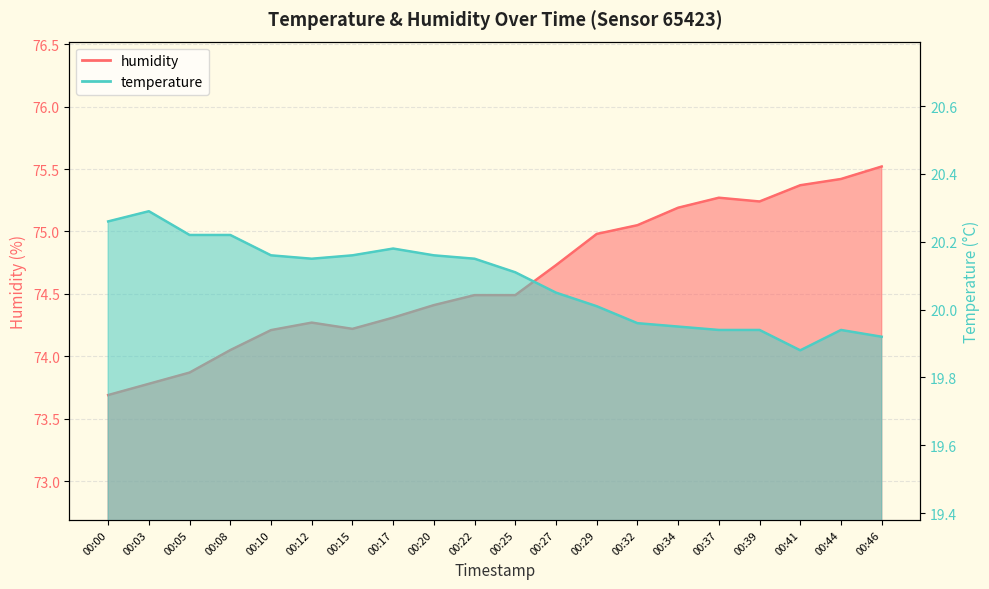

Reading right to left, list all the values displayed in this chart.

humidity: 00:46=75.5	00:44=75.4	00:41=75.4	00:39=75.2	00:37=75.3	00:34=75.2	00:32=75.0	00:29=75.0	00:27=74.7	00:25=74.5	00:22=74.5	00:20=74.4	00:17=74.3	00:15=74.2	00:12=74.3	00:10=74.2	00:08=74.0	00:05=73.9	00:03=73.8	00:00=73.7
temperature: 00:46=19.9	00:44=19.9	00:41=19.9	00:39=19.9	00:37=19.9	00:34=19.9	00:32=20.0	00:29=20.0	00:27=20.1	00:25=20.1	00:22=20.1	00:20=20.2	00:17=20.2	00:15=20.2	00:12=20.1	00:10=20.2	00:08=20.2	00:05=20.2	00:03=20.3	00:00=20.3